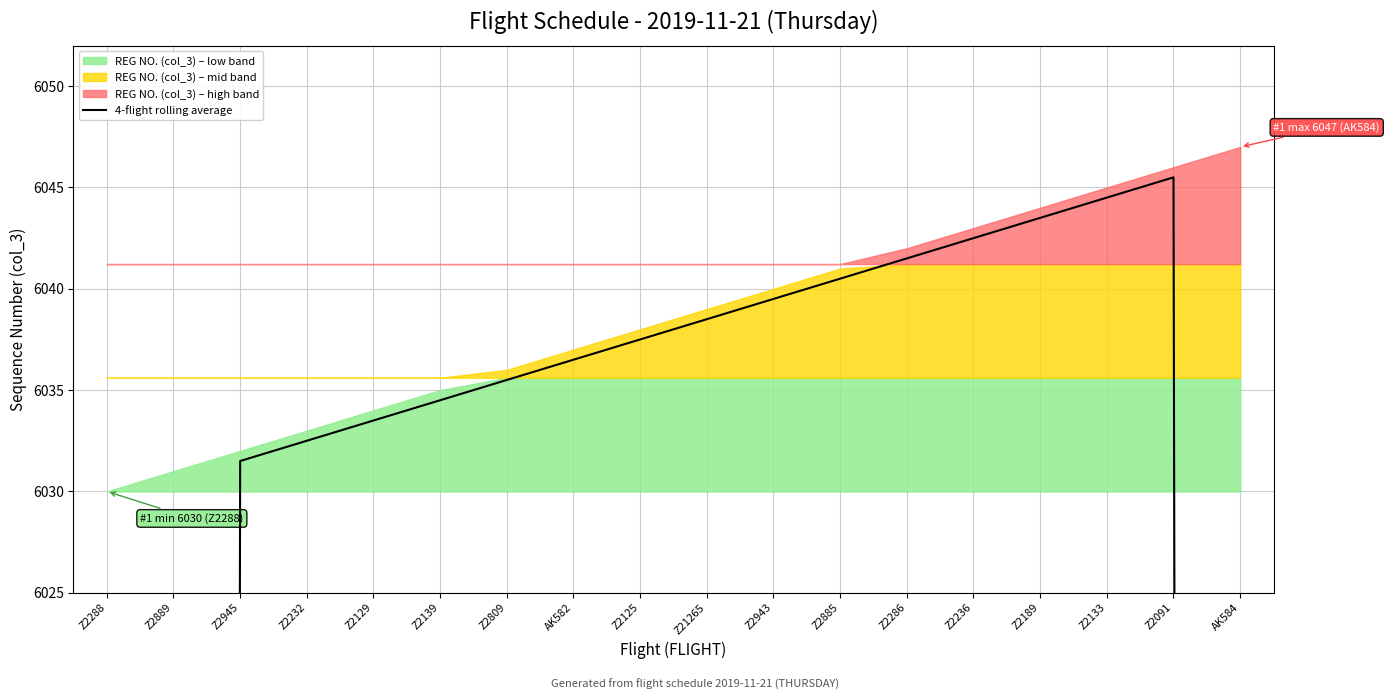

Approximately how many times larger is the value at Z2189 compared to Z2133?

1.0